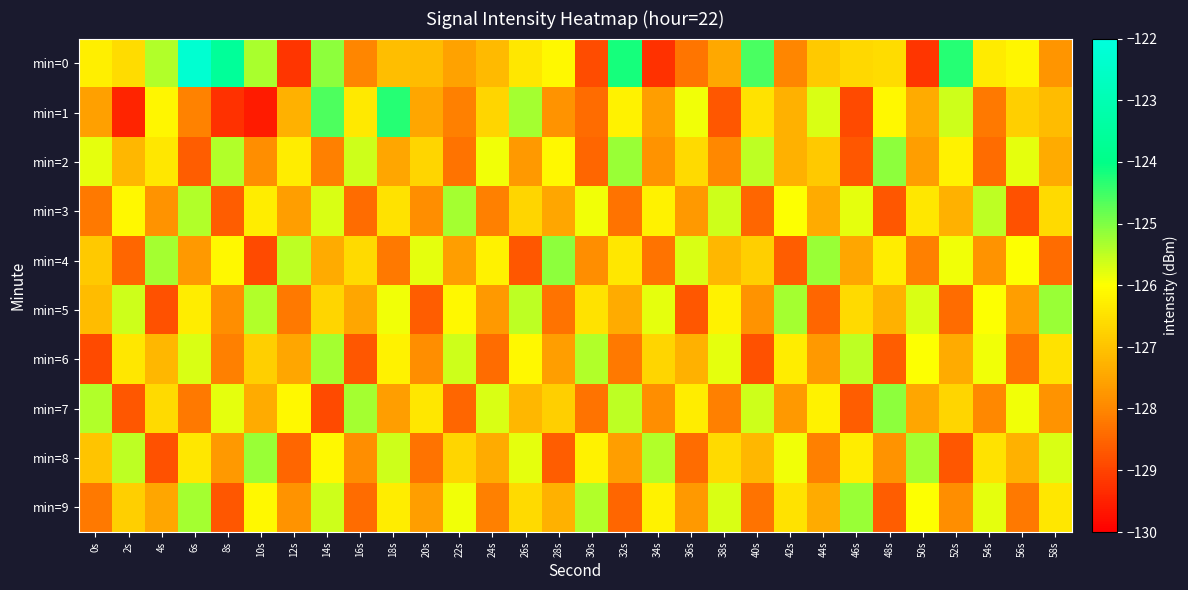

How many data points does each series have?

30